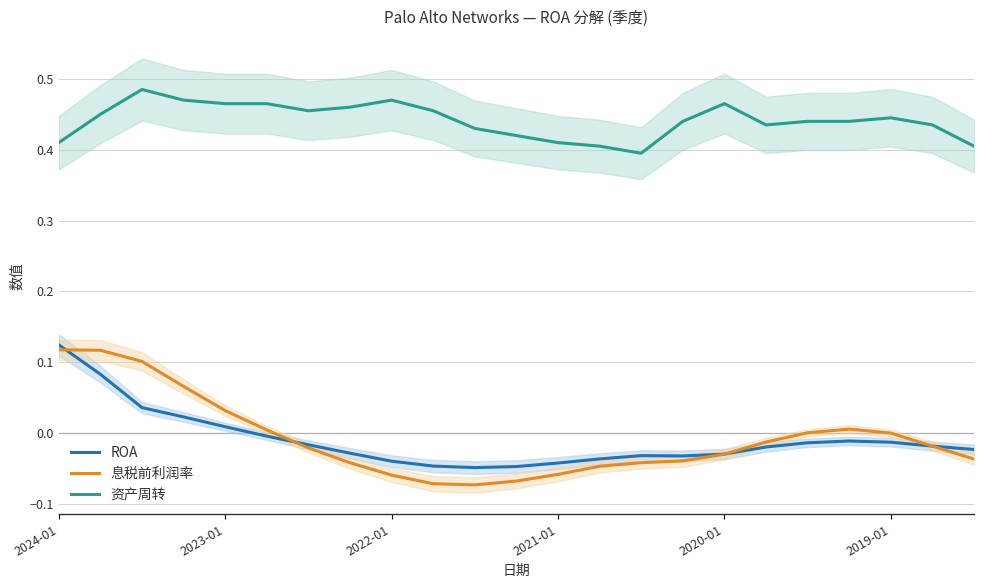

Read the 息税前利润率 value at 2024-01.

0.1